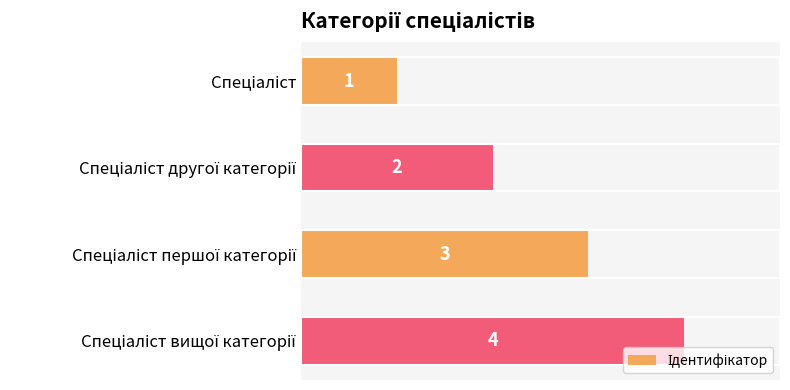

What is the value of the 4th bar from the top?

4